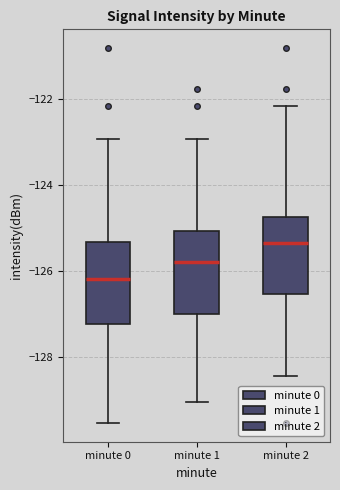

Reading left to right, transcribe this box plot: for each box, give where its median line is, the range the box spans, and where its two whiskers end, as read against the y-axis. The values are not printed on the chart, so give them approximately, as read against the axis.

minute 0: median -126.2, box -127.2 to -125.4, whiskers -129.6 to -123.0
minute 1: median -125.8, box -127.0 to -125.0, whiskers -129.0 to -123.0
minute 2: median -125.4, box -126.6 to -124.8, whiskers -128.4 to -122.2